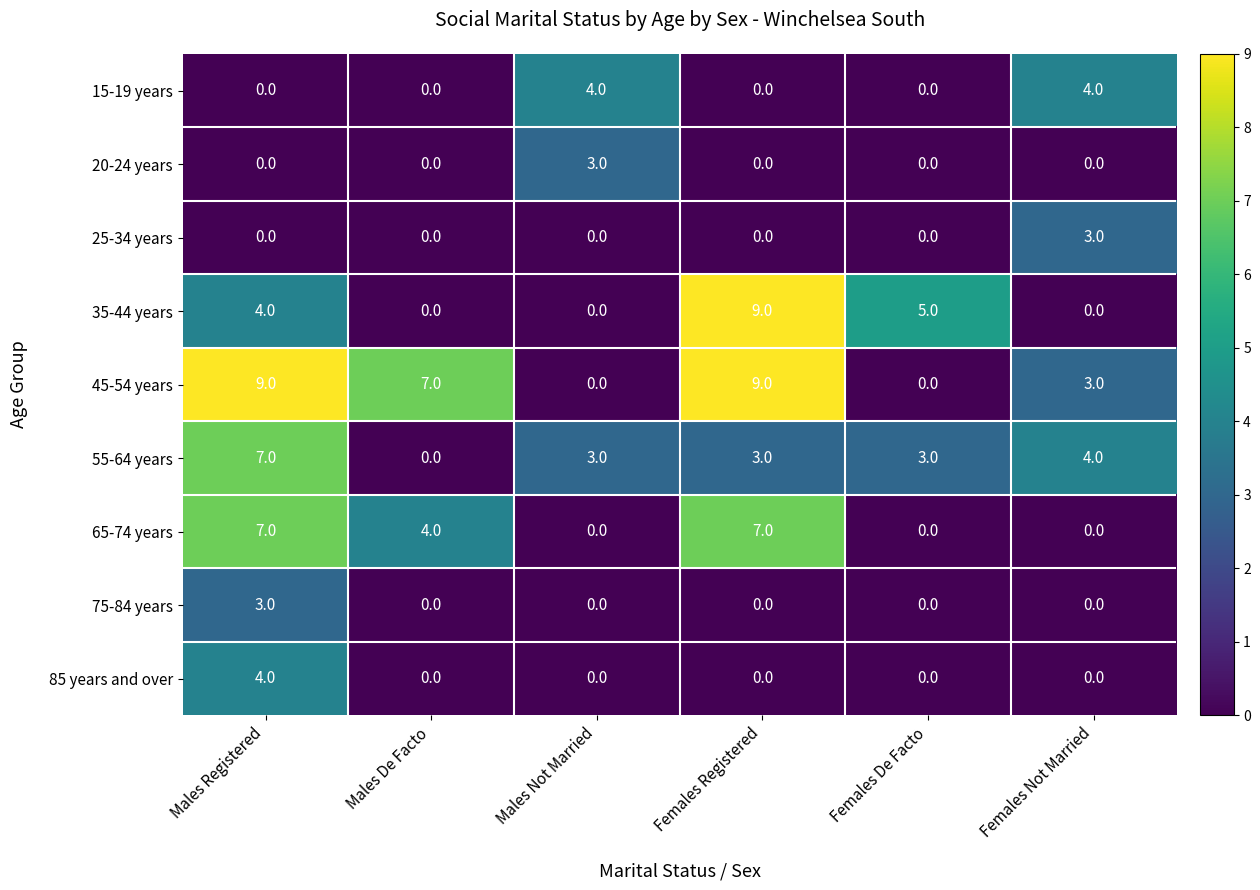

Between Males Not Married and Females De Facto, which series saw the biggest shift?

35-44 years